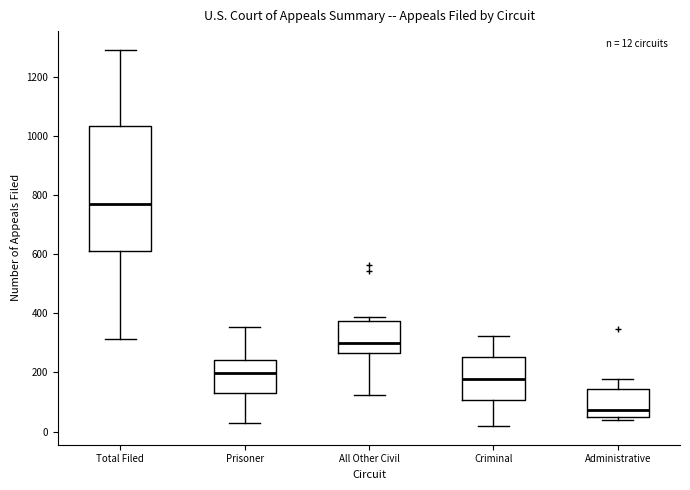

Which box's median line is the highest?

Total Filed